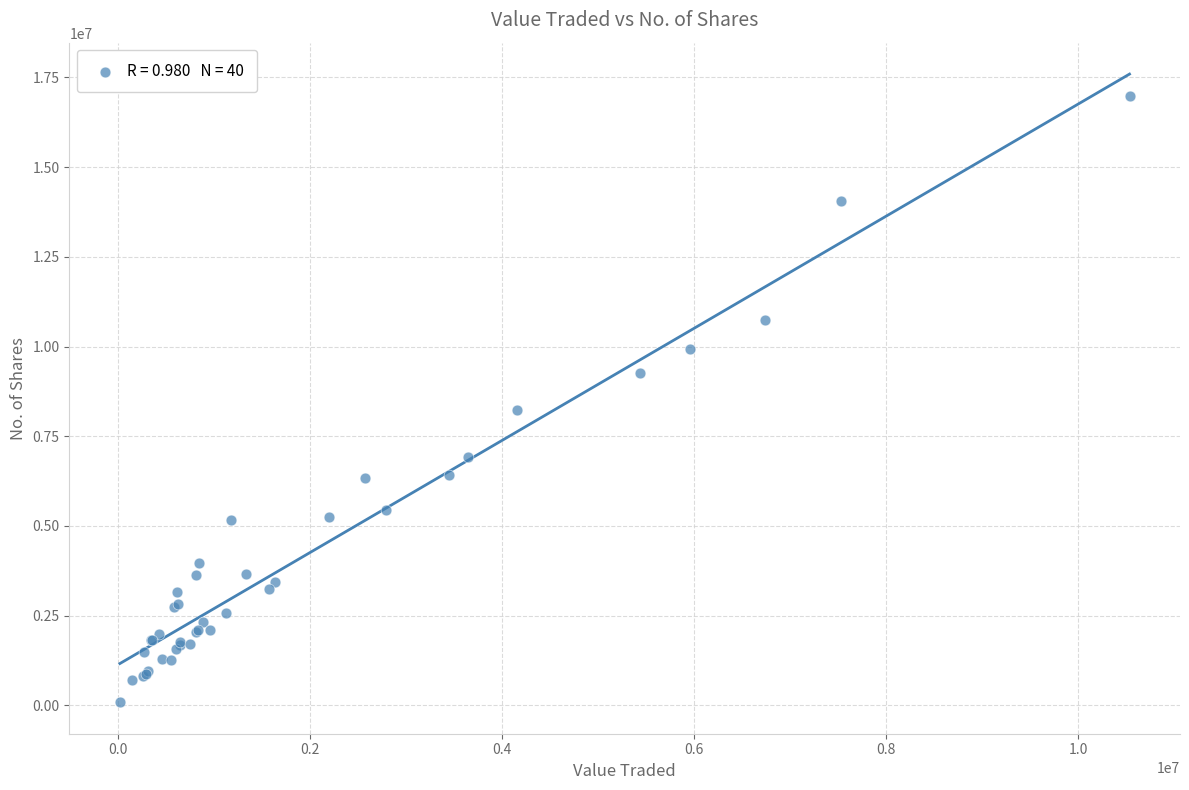

What Y value in the scatter plot is closest to 8537297?

8236487